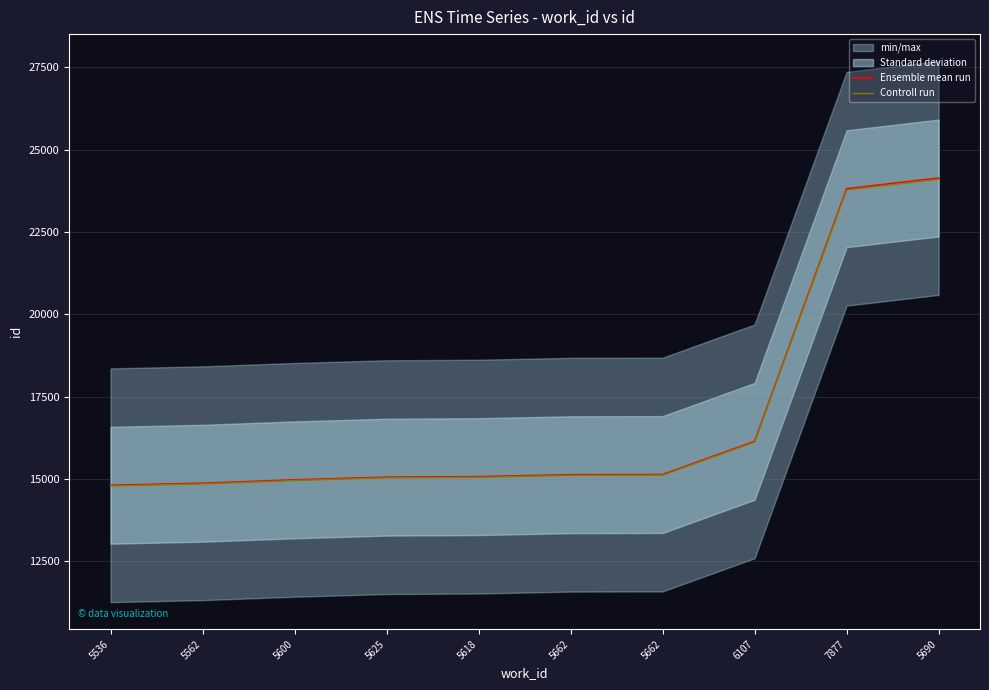

Reading left to right, what are all the values shown in this chart?

Ensemble mean run: 14805.0	14866.0	14969.0	15051.0	15067.0	15125.0	15130.0	16139.0	23813.0	24138.0
Controll run: 14785.4	14846.3	14949.1	15030.9	15046.9	15104.8	15109.7	16116.7	23775.4	24099.7